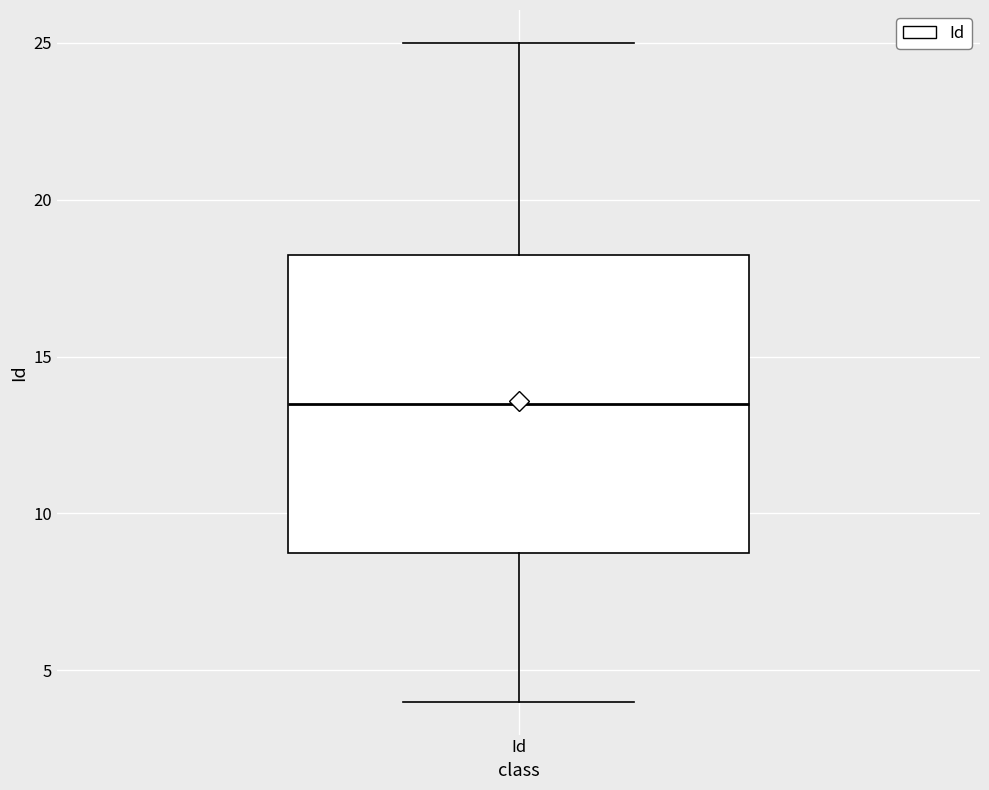

Where does the median line of the box for Id sit on the y-axis? The values are not printed on the chart, so give them approximately, as read against the axis.

13.5